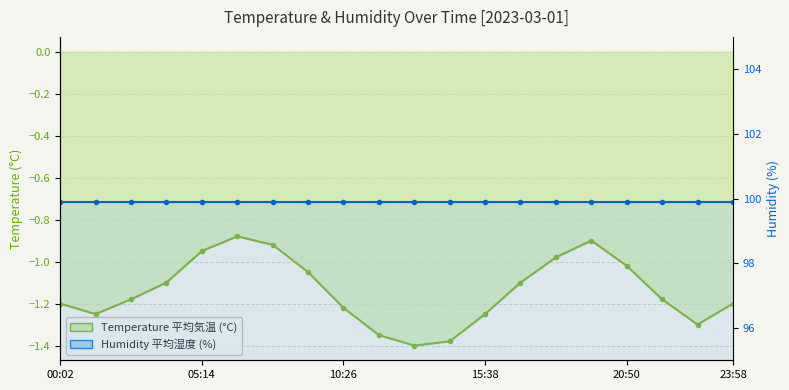

Is it true that the value at 19:32 is -0.3?

False